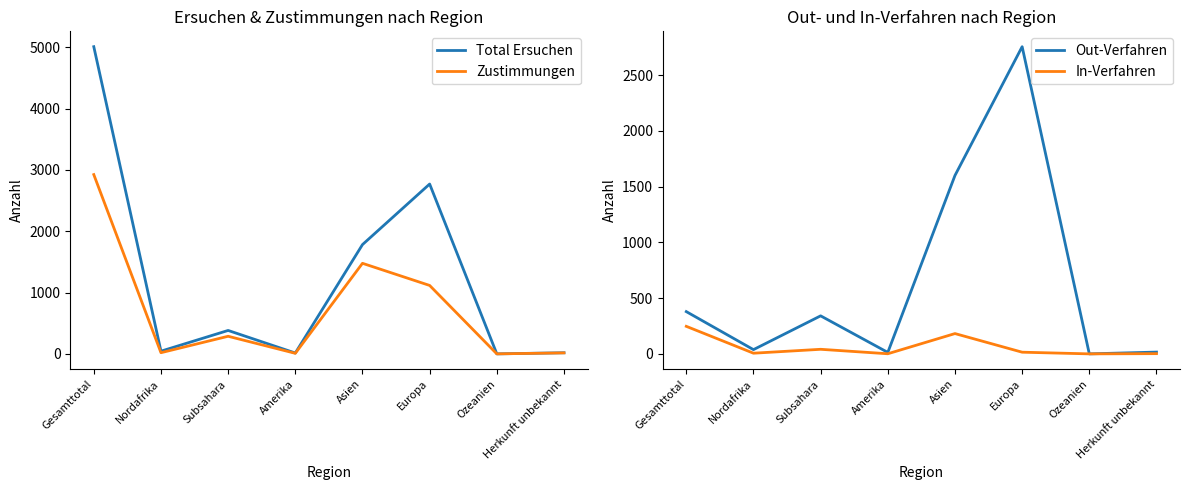

What is the value of the Zustimmungen point at the 1st from the left?

2924